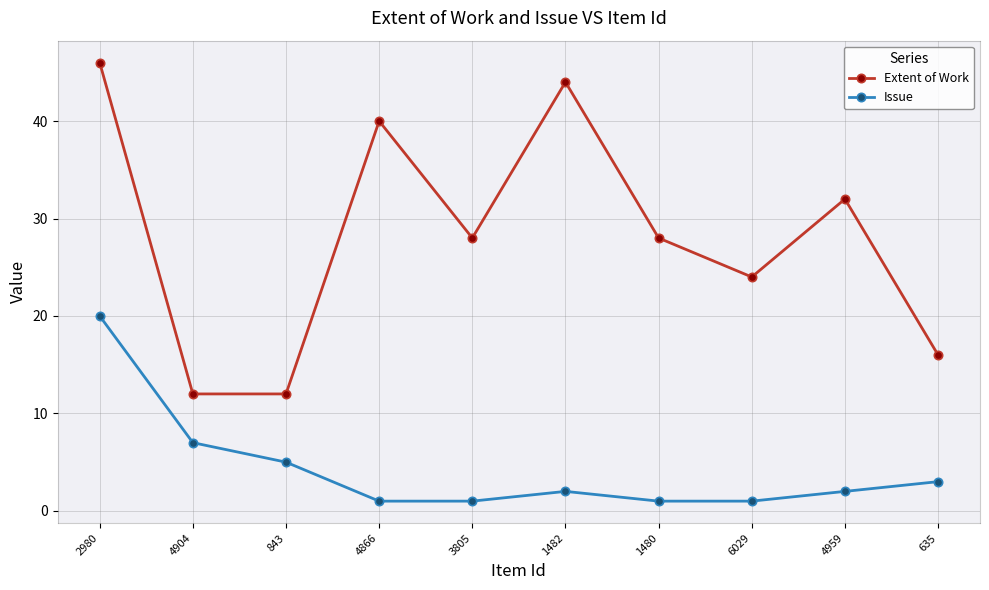

What is the approximate value of Extent of Work at 2980?

46